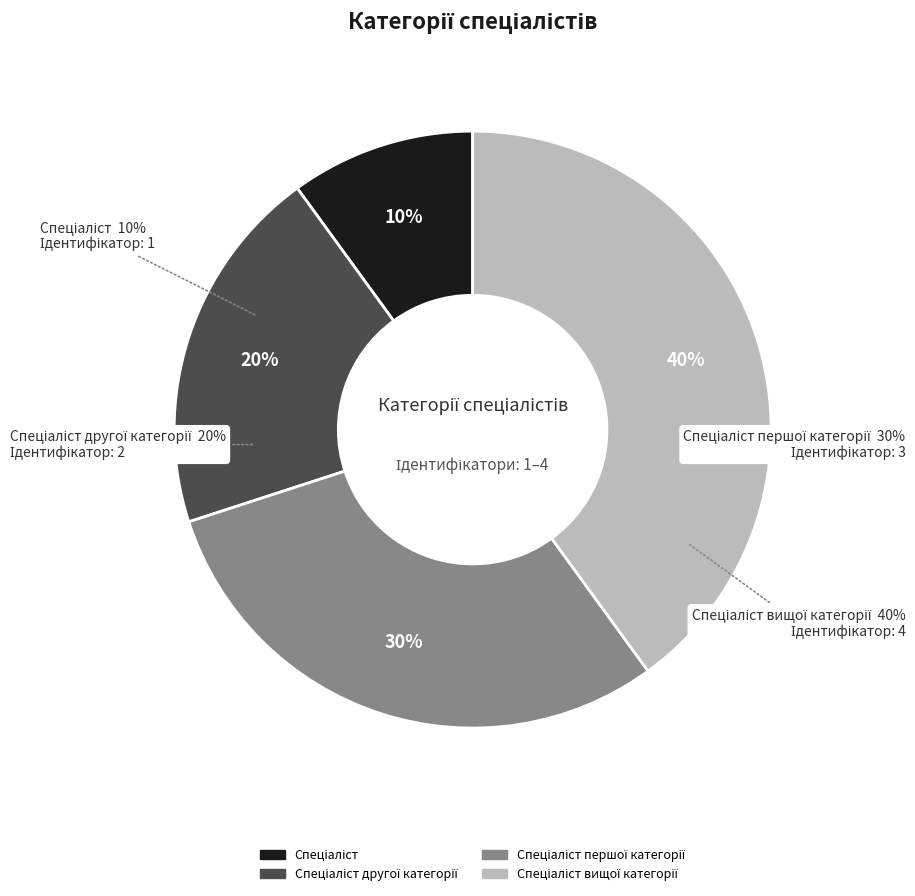

Count the number of slices in the pie.

4